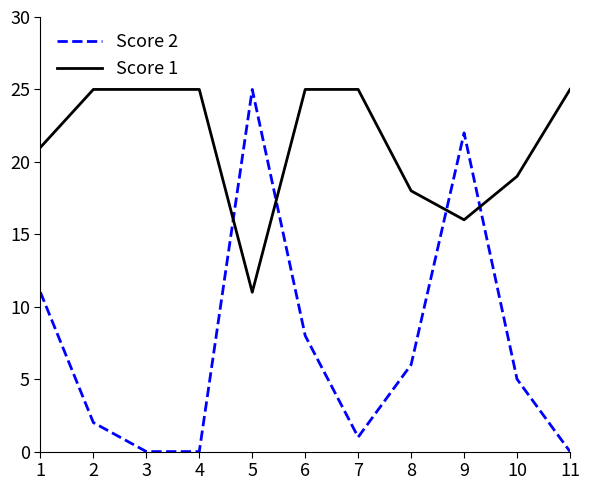

What is the difference between the highest and lowest values at 3?

25